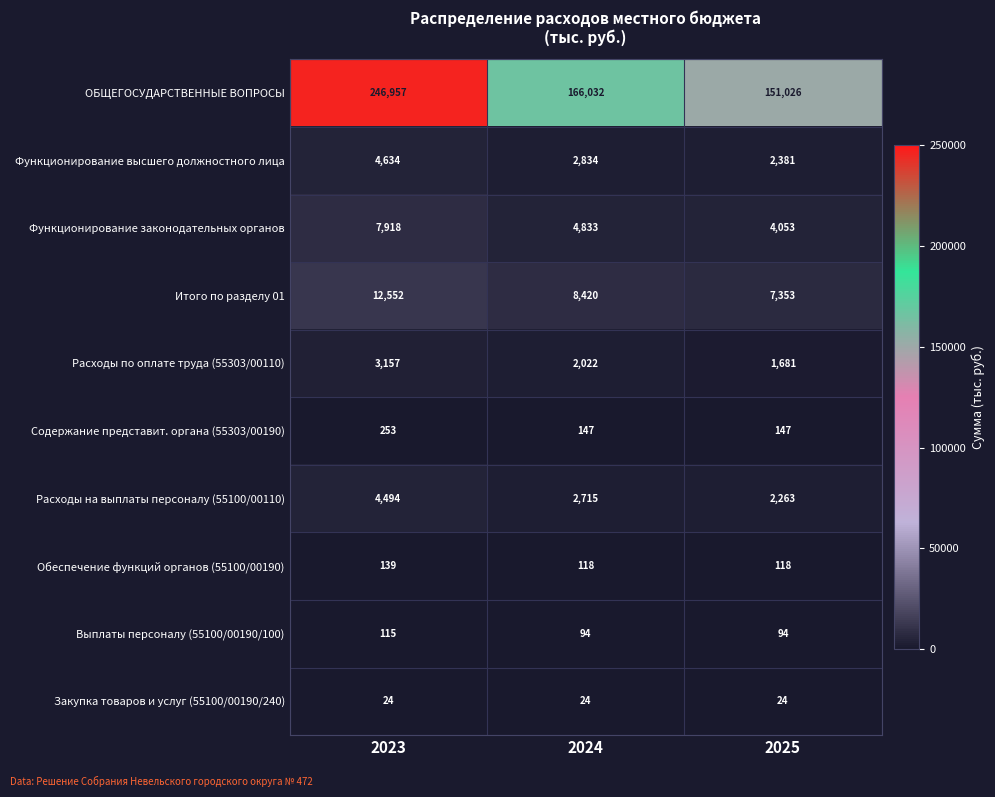

How many distinct data groups are displayed?

10